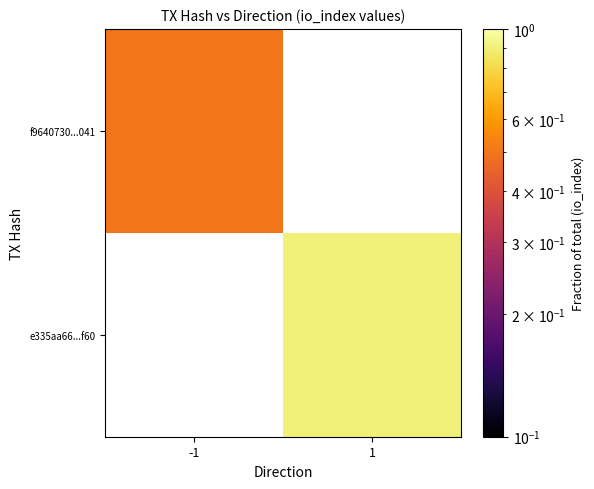

List the series in order of their overall mean, lowest first.

f9640730...041, e335aa66...f60